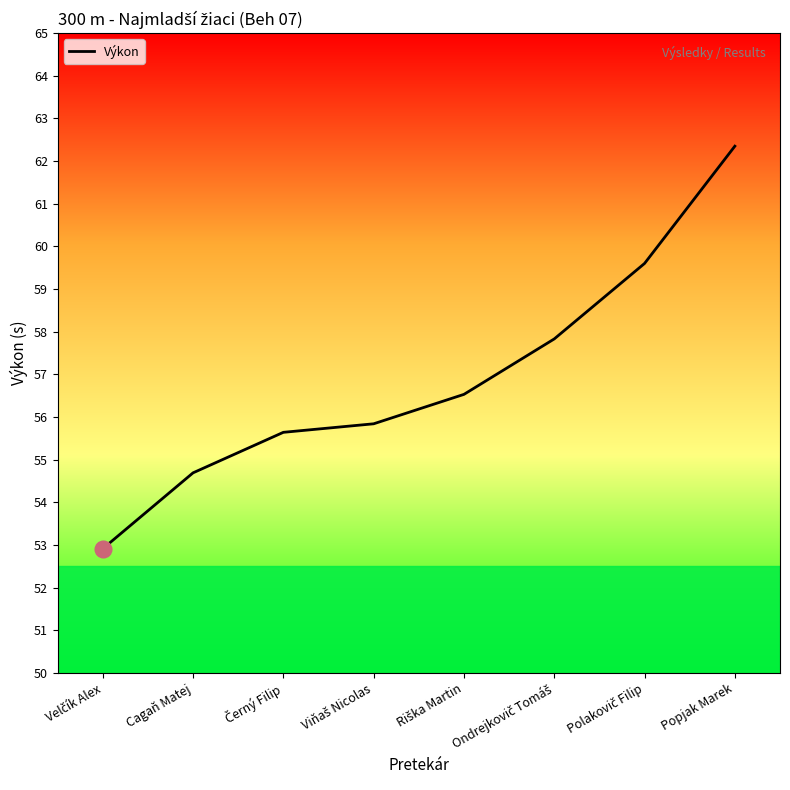

Count the number of categories in the chart.

8